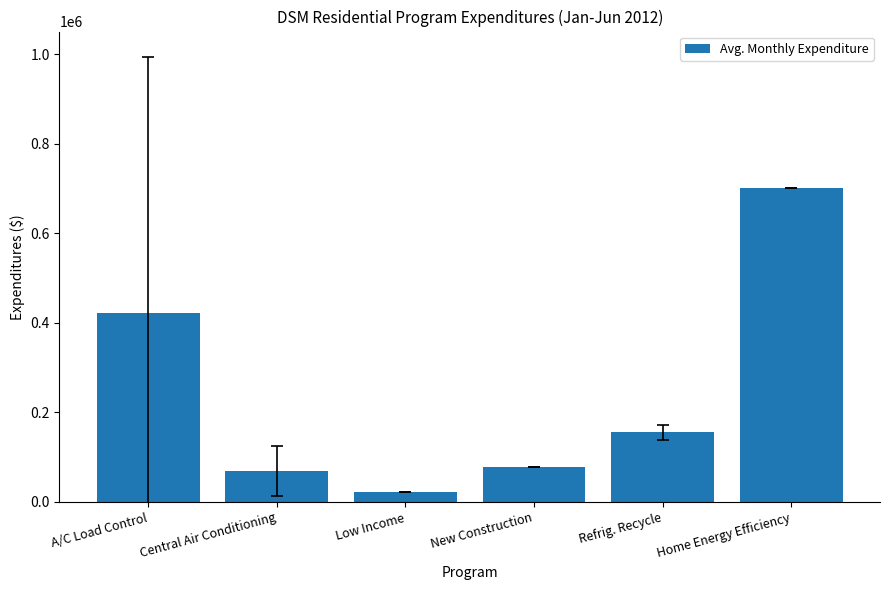

Are the bars horizontal?

No